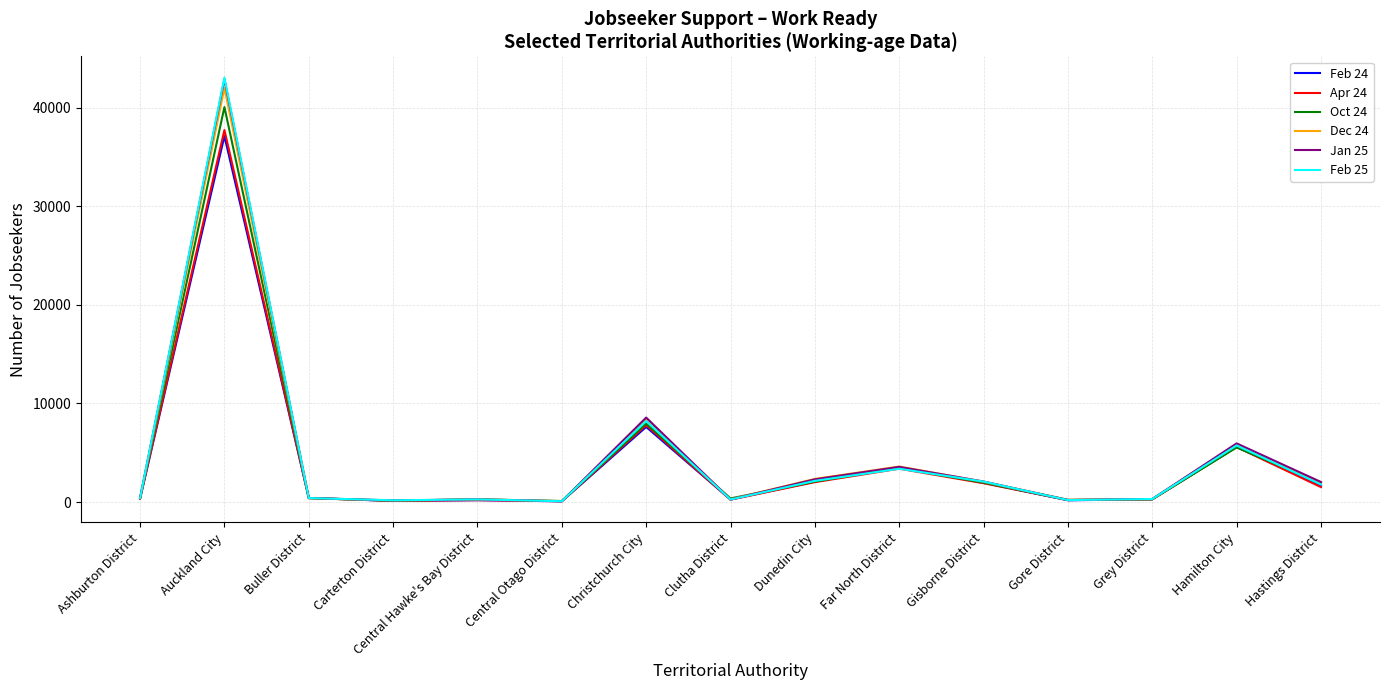

At which label is Dec 24 closest to 21046?

Christchurch City